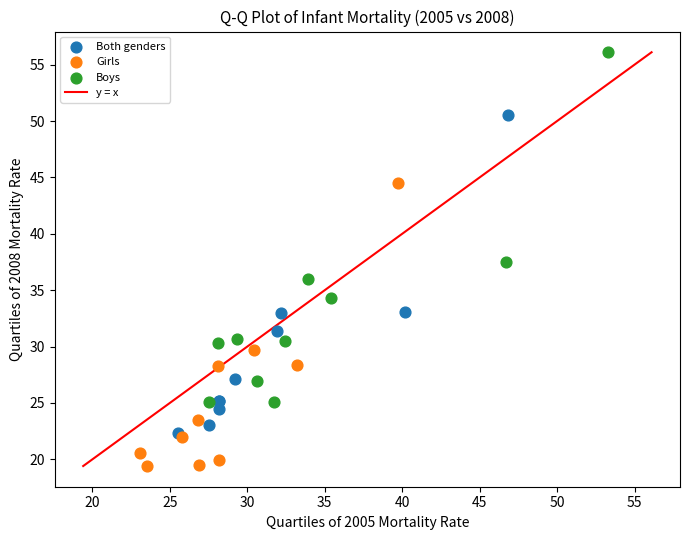

Which series has the widest spread of Y values?

Boys